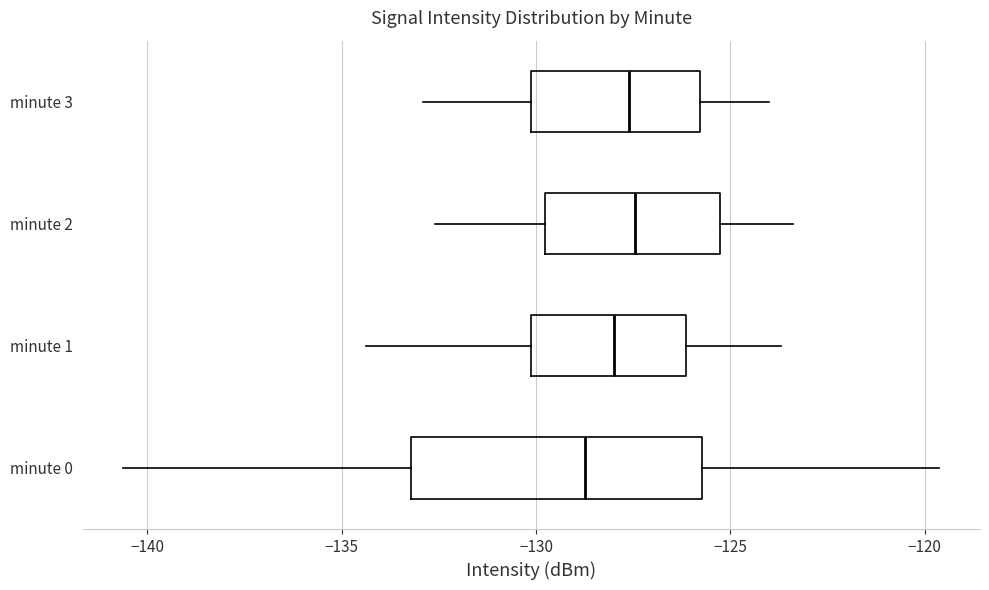

Reading bottom to top, transcribe this box plot: for each box, give where its median line is, the range the box spans, and where its two whiskers end, as read against the x-axis. The values are not printed on the chart, so give them approximately, as read against the axis.

minute 0: median -129.0, box -133.0 to -125.5, whiskers -140.5 to -119.5
minute 1: median -128.0, box -130.0 to -126.0, whiskers -134.5 to -123.5
minute 2: median -127.5, box -130.0 to -125.5, whiskers -132.5 to -123.5
minute 3: median -127.5, box -130.0 to -126.0, whiskers -133.0 to -124.0